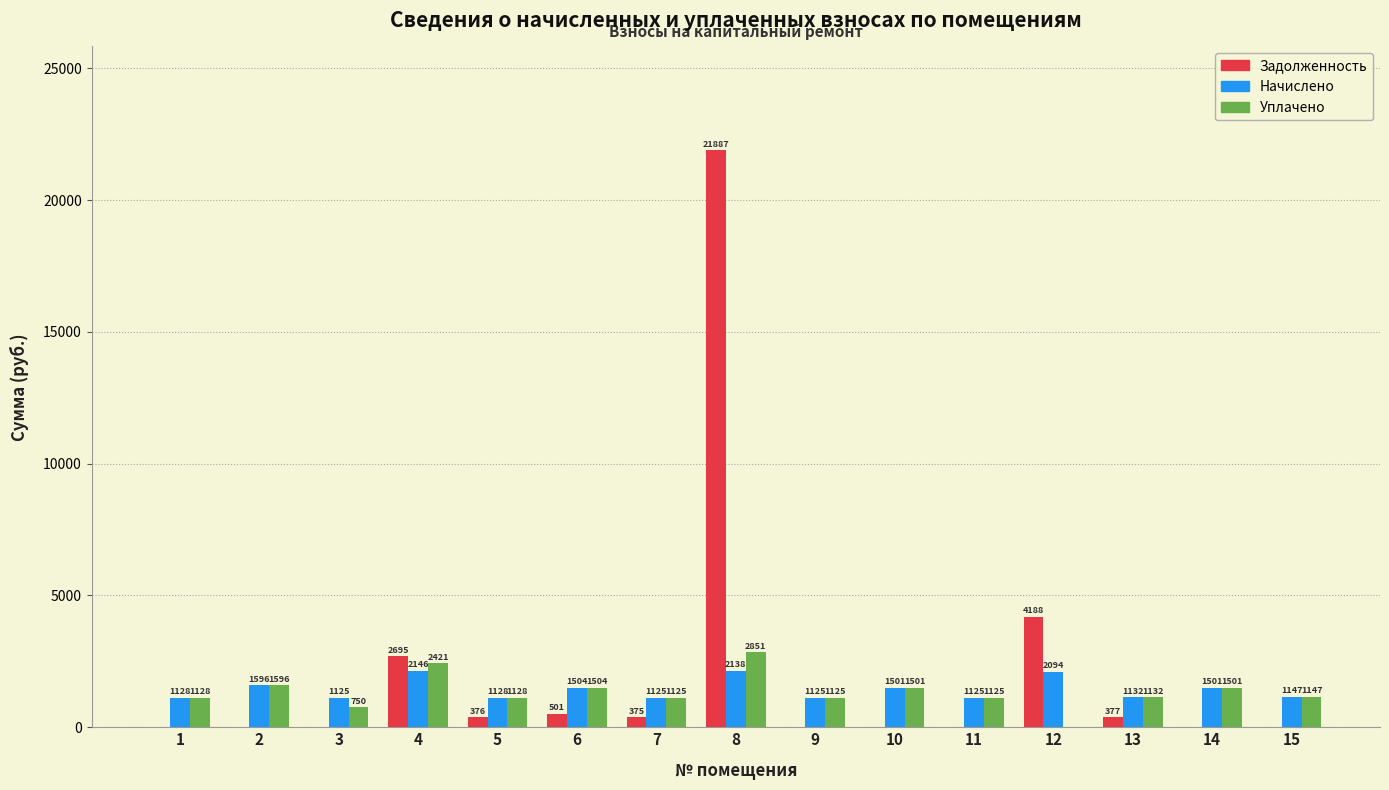

Between 6 and 15, which series saw the biggest shift?

Задолженность